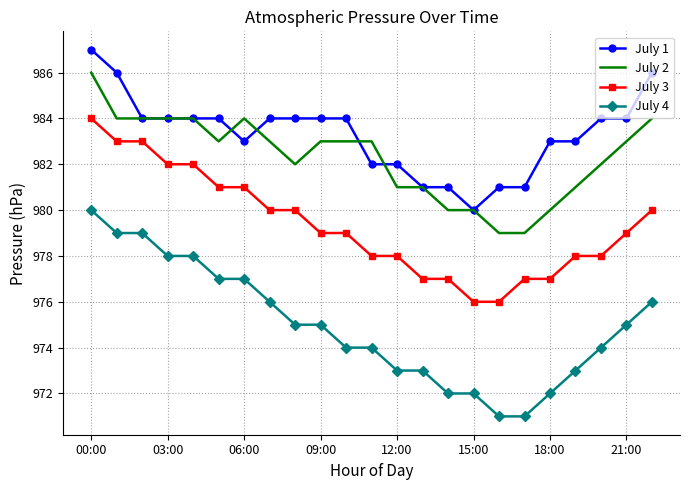

Count the number of categories in the chart.

23